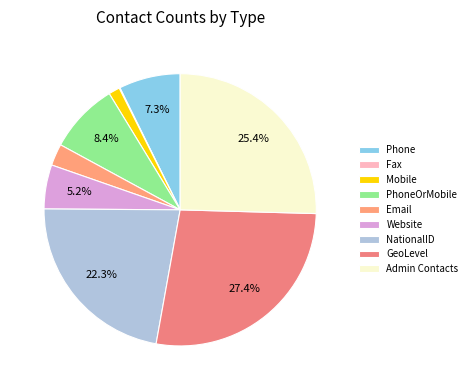

Is there any slice that represents more than half of the pie?

No